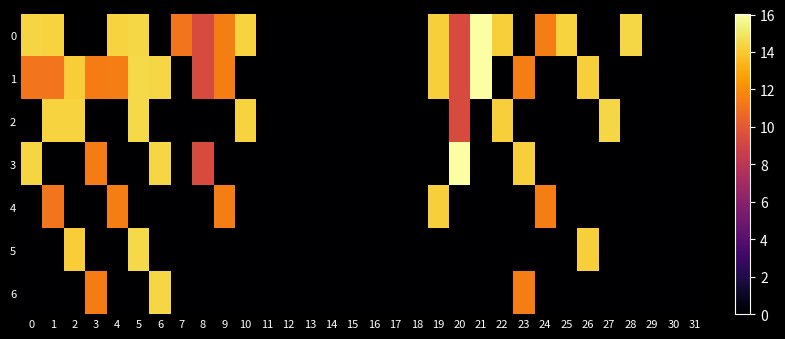

At how many categories does at least one series exceed 9?

21